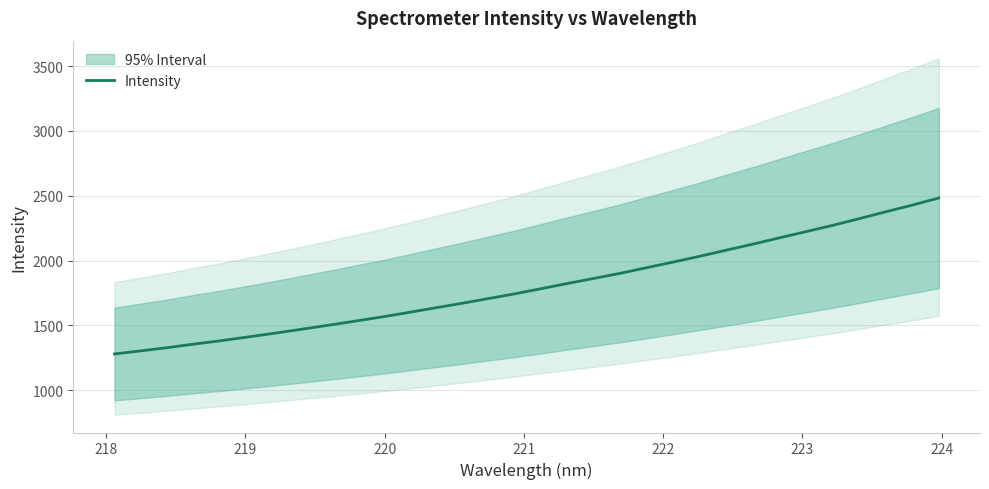

What is the minimum value for Intensity?

1279.2